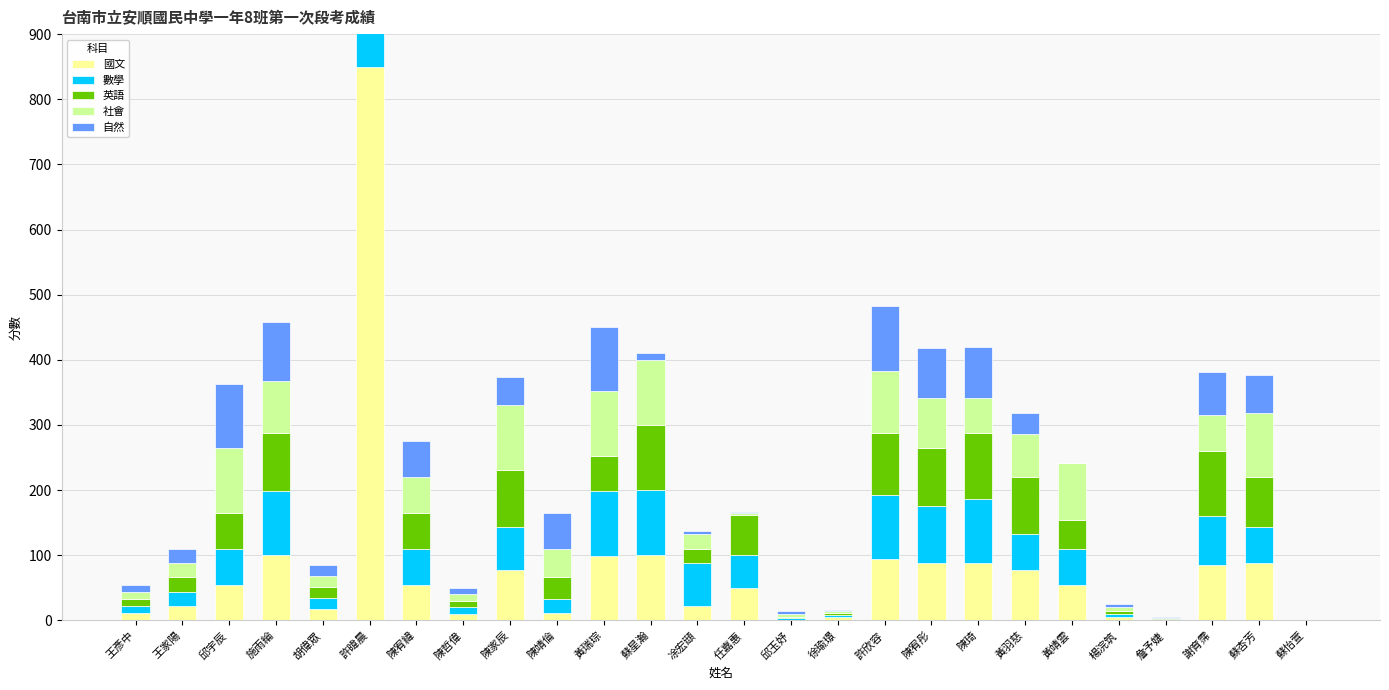

Are the bars horizontal?

No